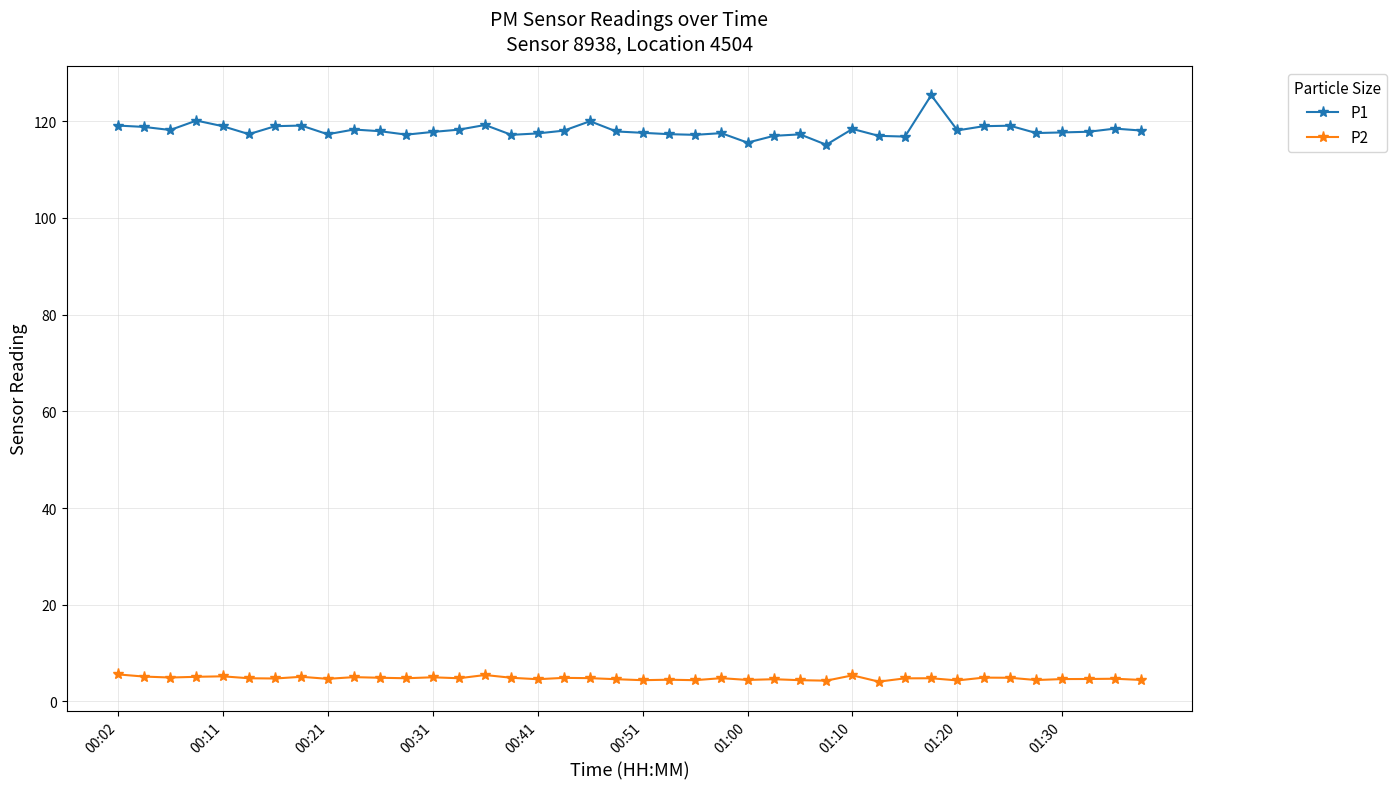

What is the value of the P1 point at the 20th from the left?

117.9